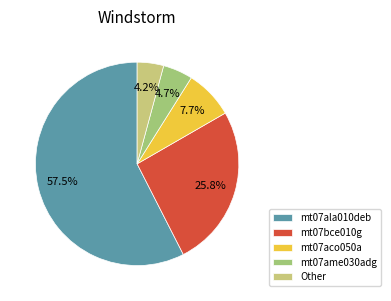

Rank the categories by value from lowest to highest.

Other, mt07ame030adg, mt07aco050a, mt07bce010g, mt07ala010deb